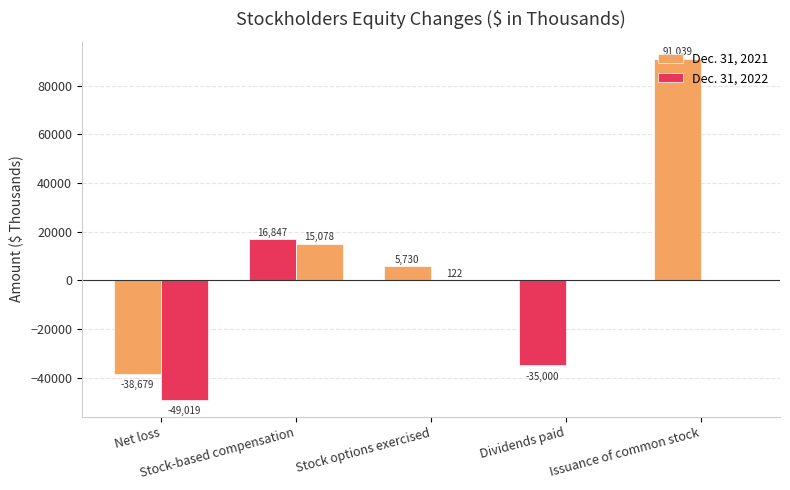

How many distinct data groups are displayed?

2